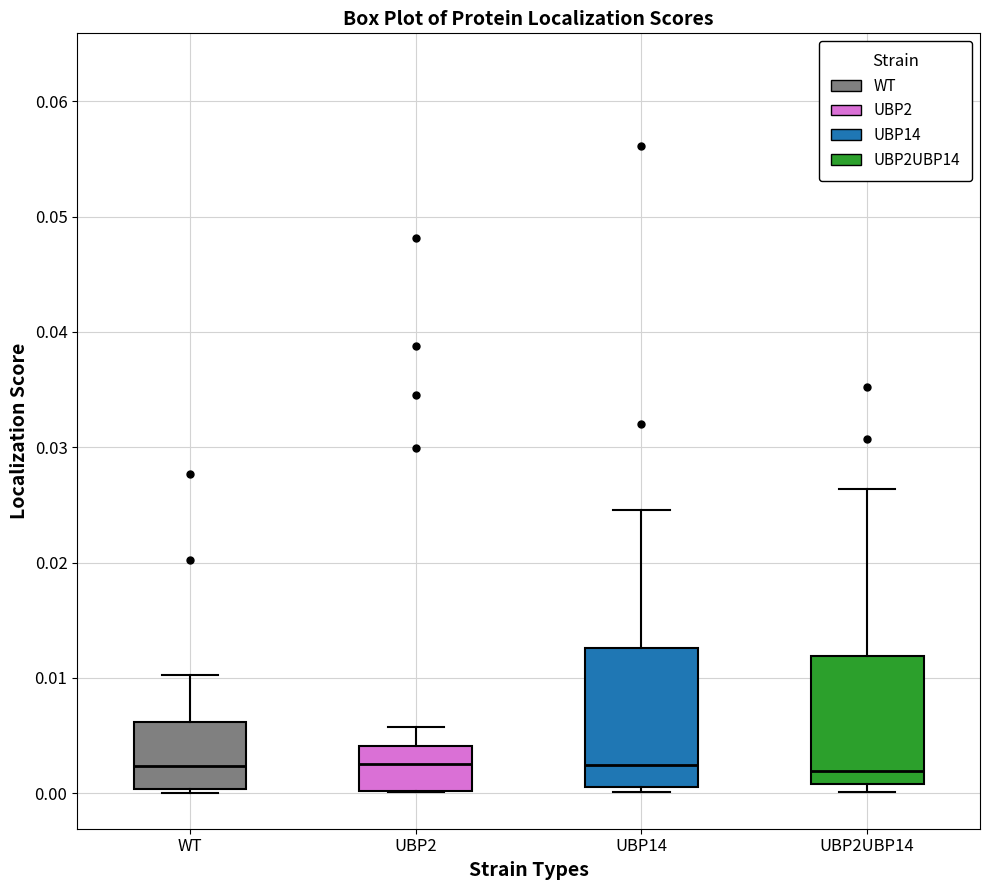

Where does the median line of the box for UBP14 sit on the y-axis? The values are not printed on the chart, so give them approximately, as read against the axis.

0.002